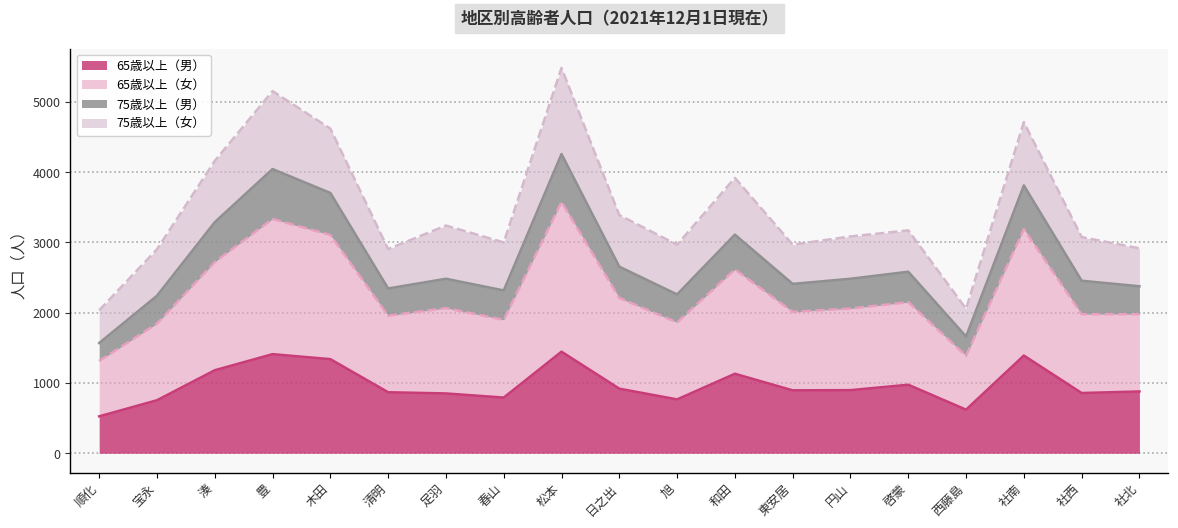

The value of 65歳以上（男） at 旭 is 439. True or false?

False